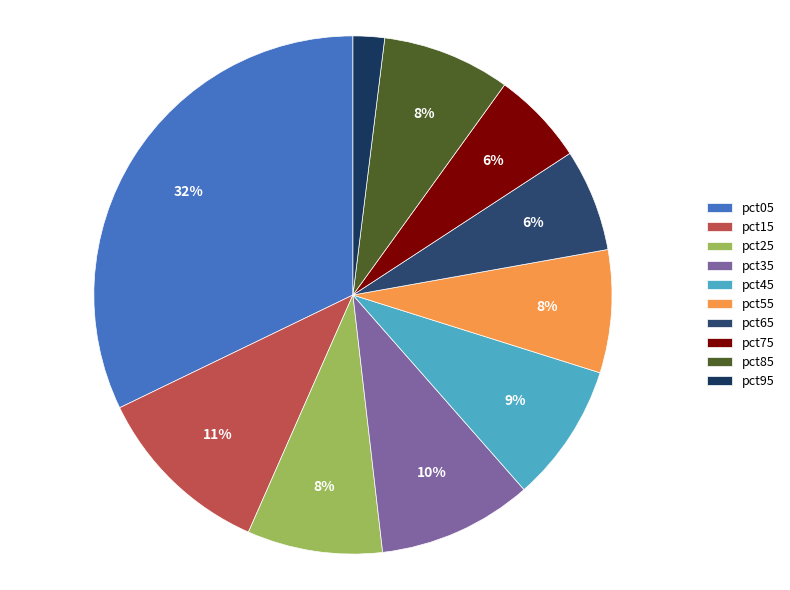

To the nearest percent, what is the average slice percentage?

10%